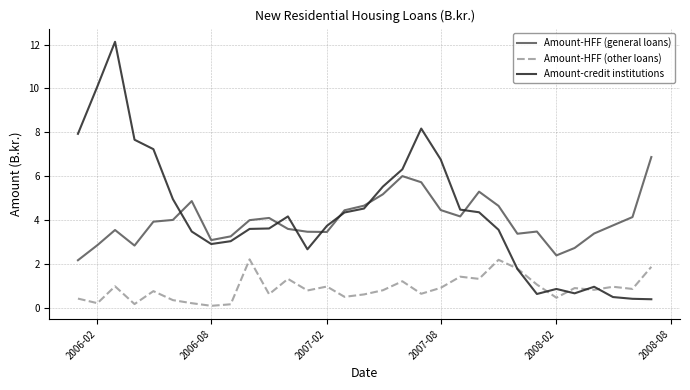

Which series has the largest range (max minus min)?

Amount-credit institutions